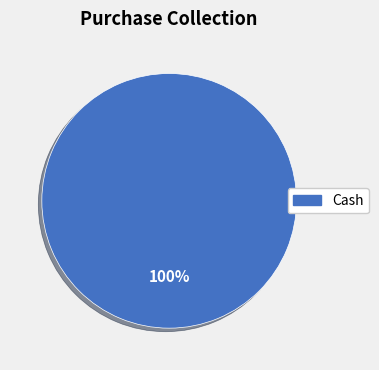

What is the majority slice?

Cash